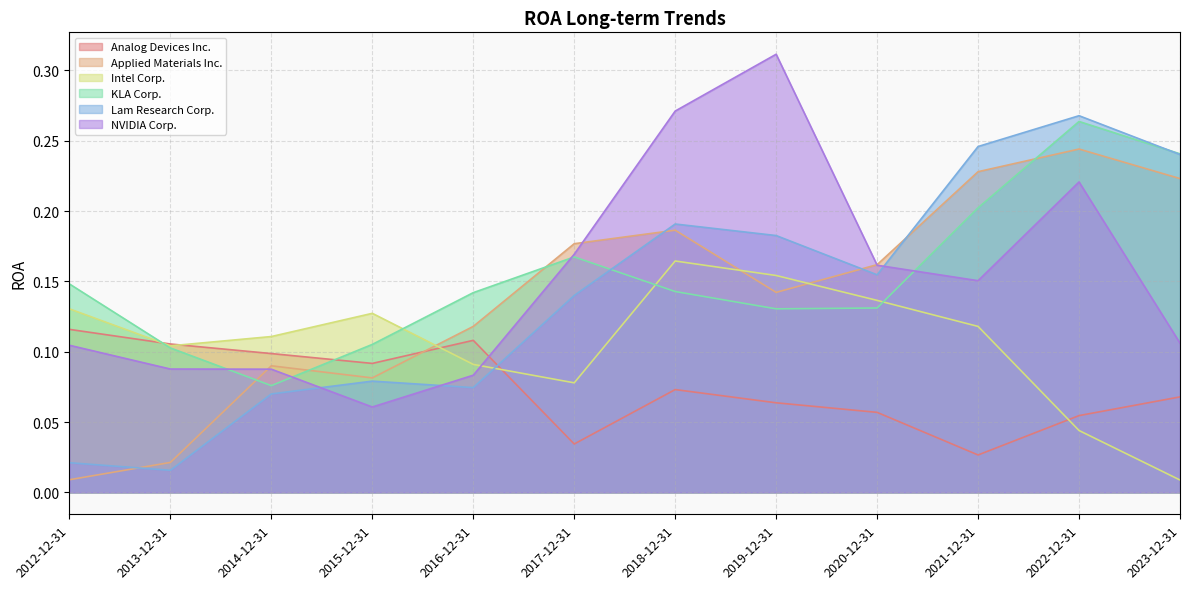

How many lines are shown in the chart?

6